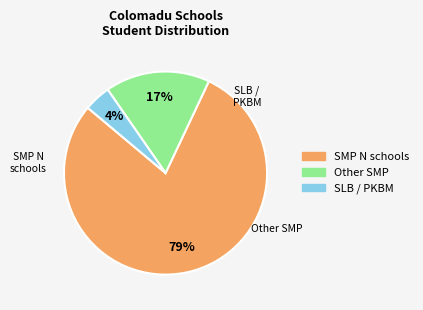

To the nearest percent, what is the difference between the largest and smallest slice percentages?

75%